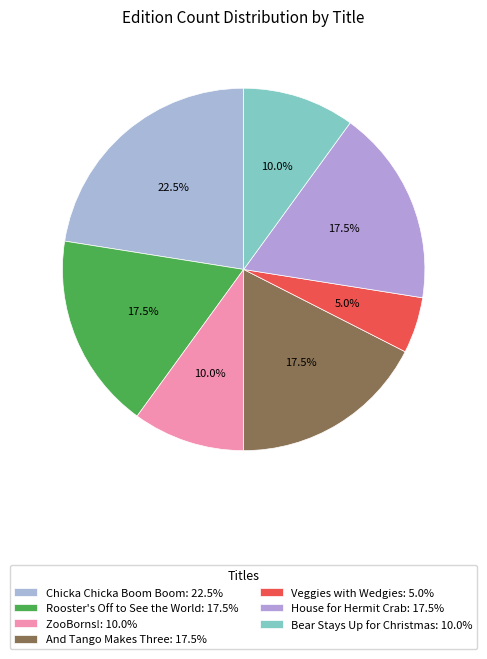

What is the smallest slice in the pie chart?

Veggies with Wedgies